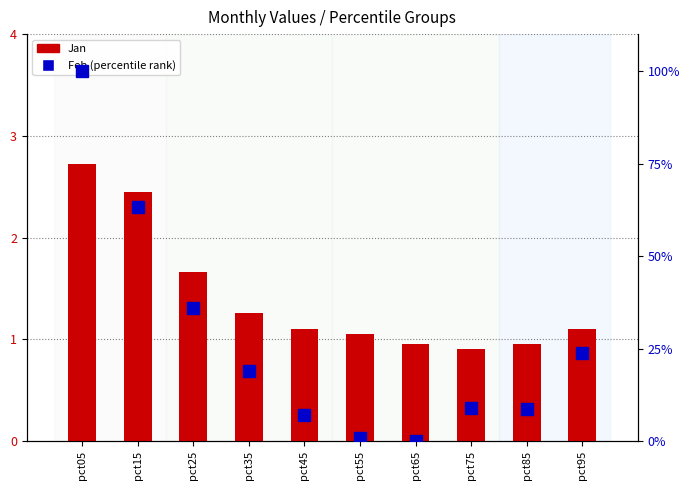

Which series has the widest spread of values?

Feb (percentile rank)